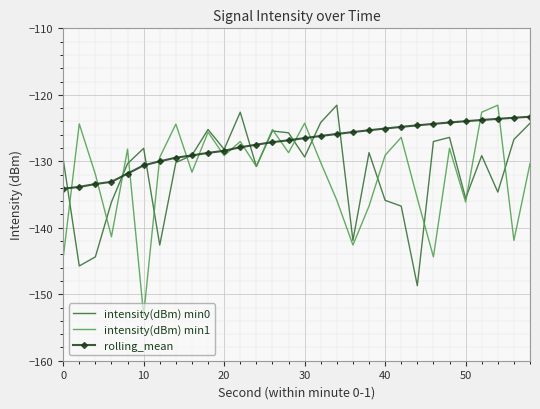

Which series has the largest range (max minus min)?

intensity(dBm) min1